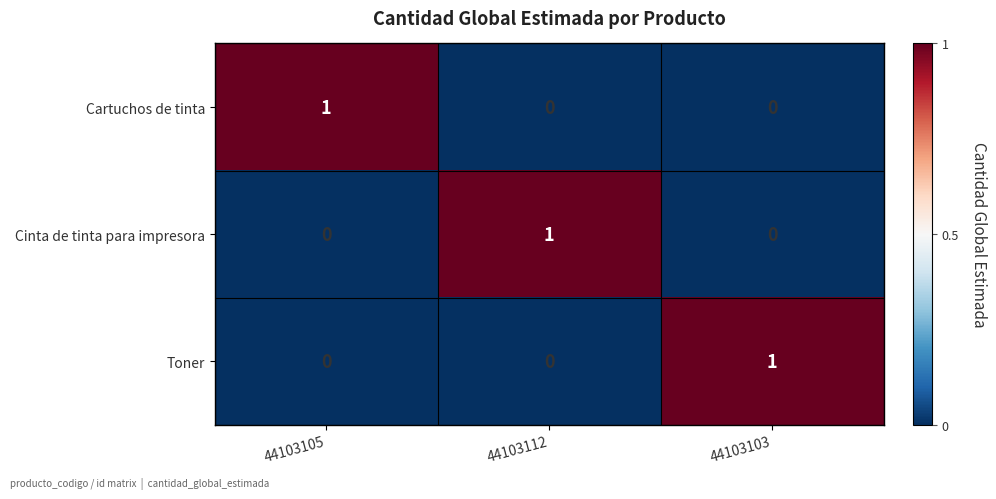

At how many categories does at least one series exceed 0?

3